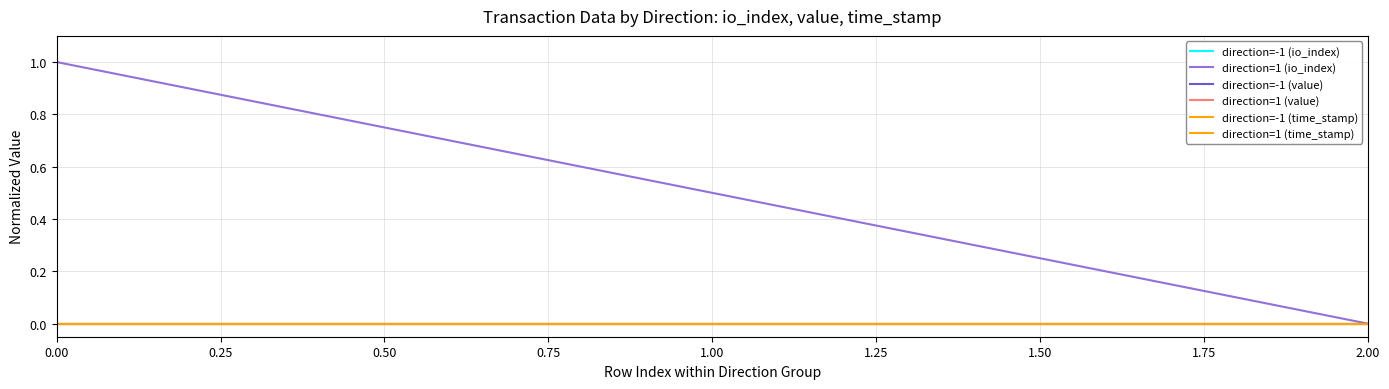

Is this an area chart (filled region under the line)?

No